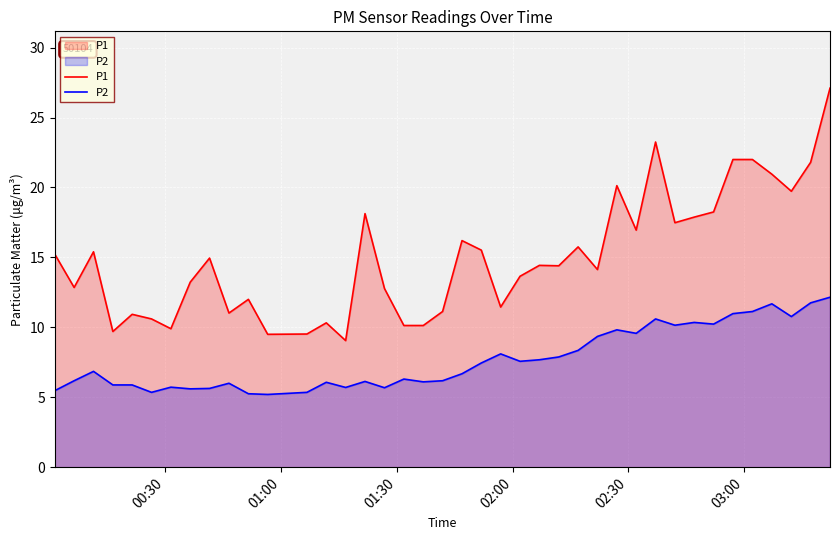

True or false: P1 has more than 0 points higher than both neighbors.

True